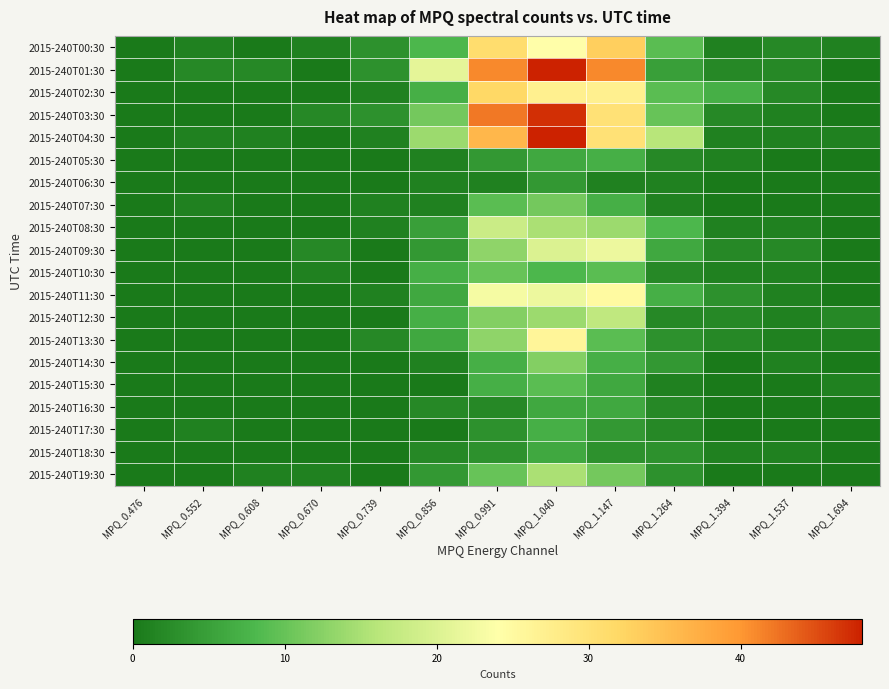

How many distinct data groups are displayed?

20